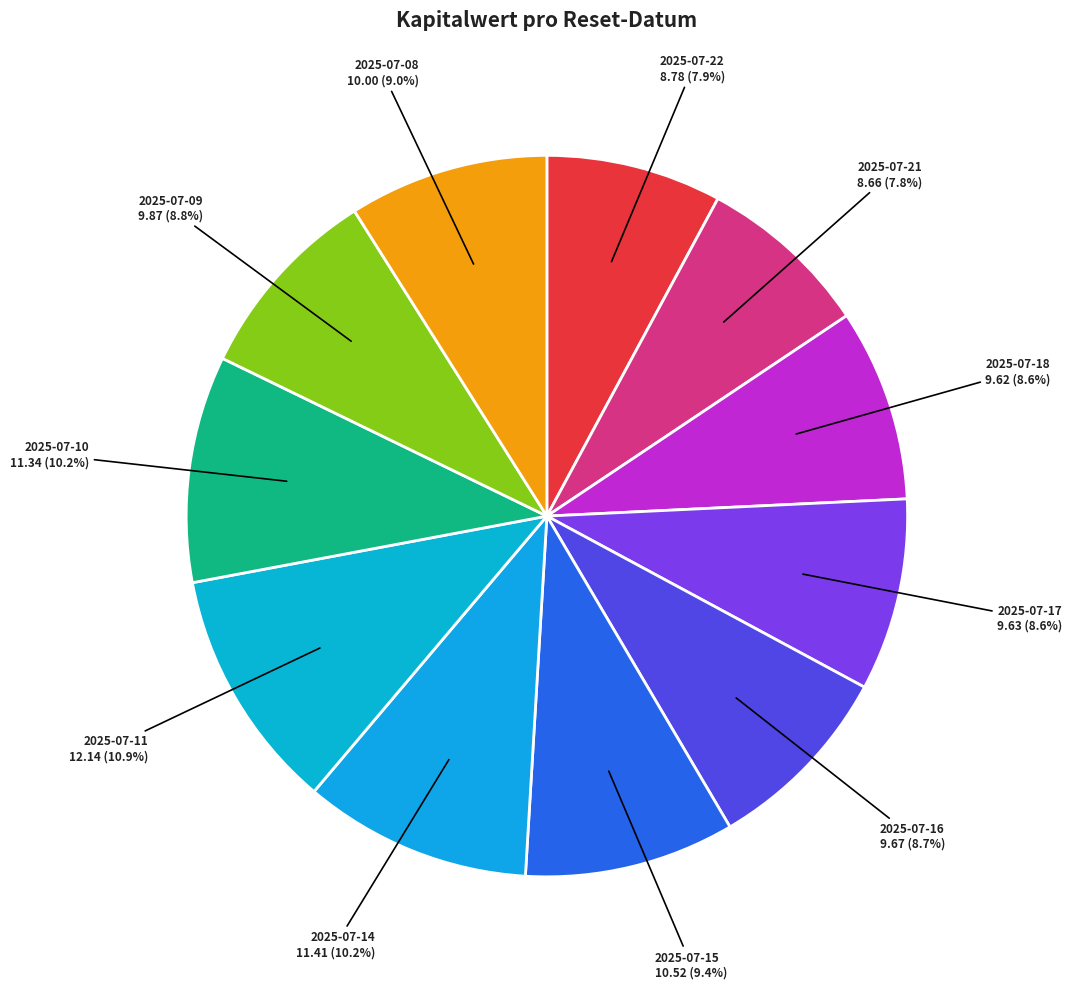

What percentage is NOT represented by 2025-07-14?

89.8%